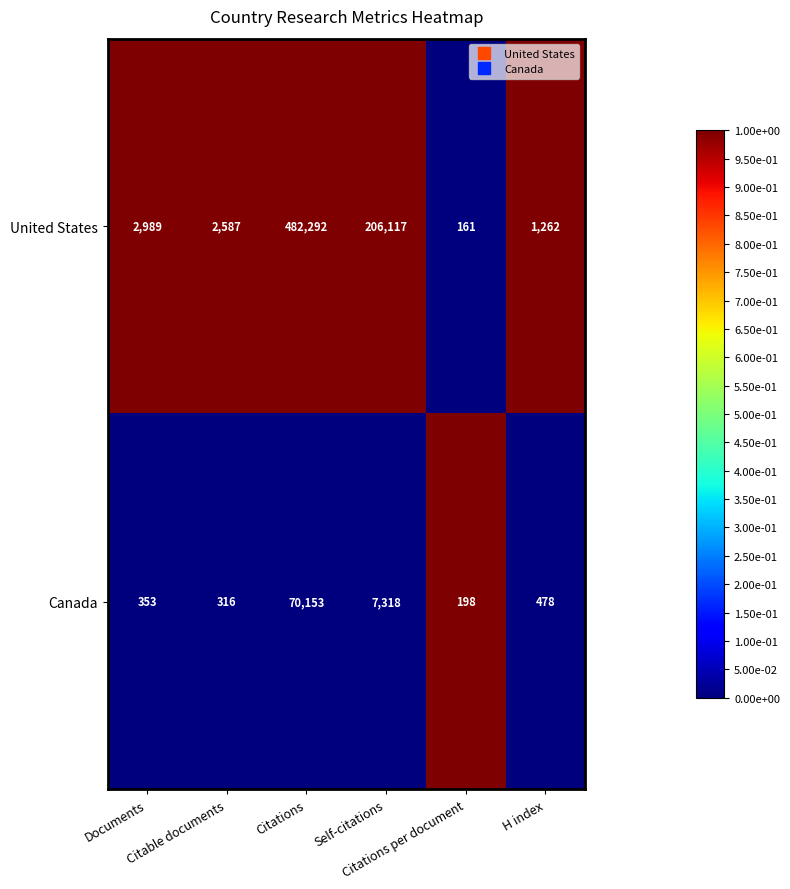

Rank the series at Self-citations from lowest to highest value.

Canada, United States